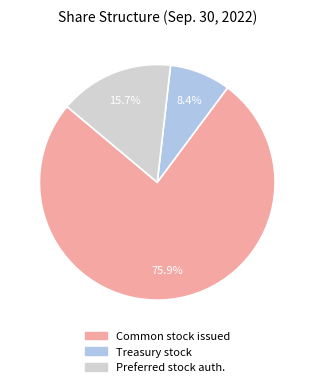

Is there a majority slice in this chart?

Yes